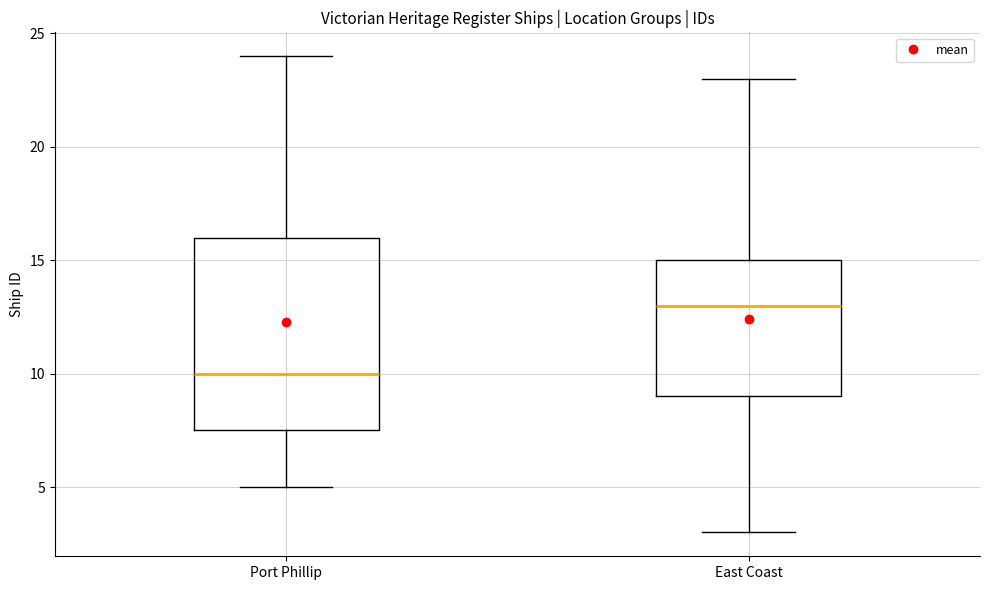

Comparing the boxes themselves (not the whiskers), which one is the tallest?

Port Phillip